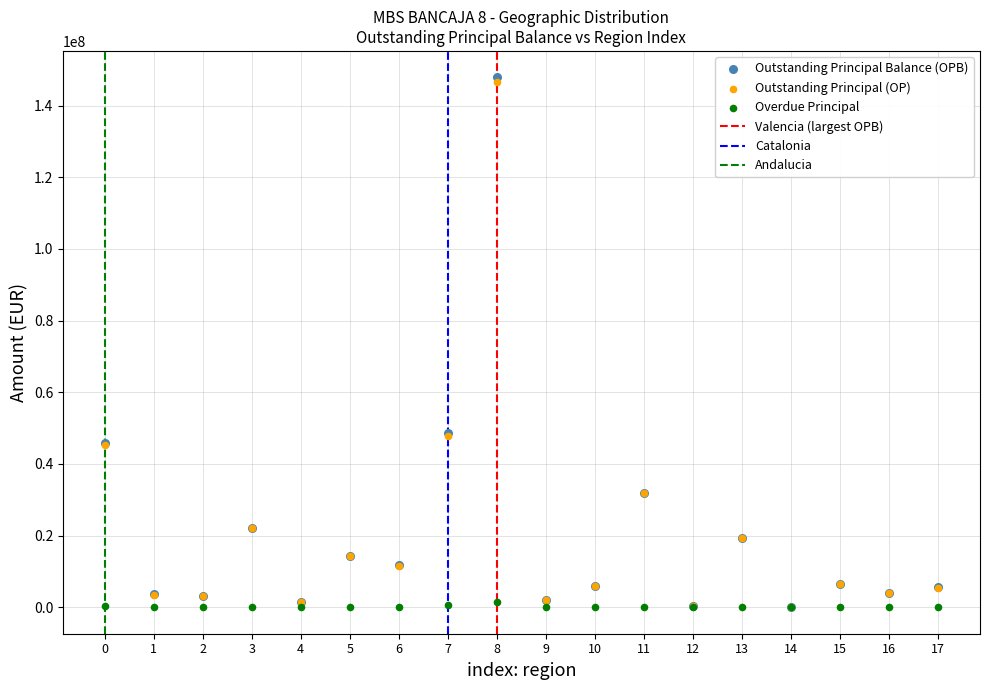

Which series reaches the maximum Y coordinate?

Outstanding Principal Balance (OPB)